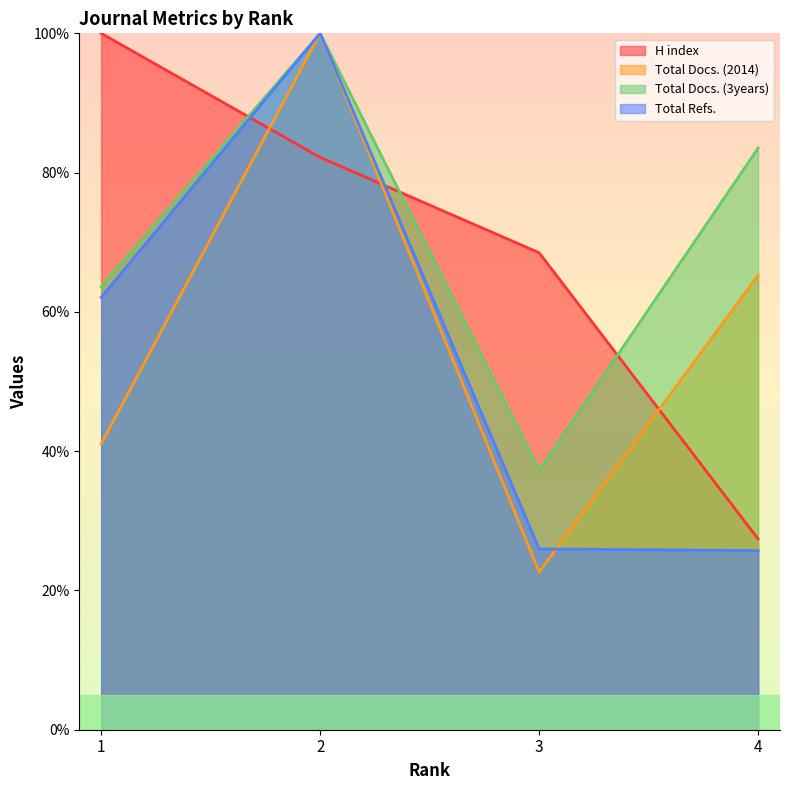

Reading right to left, extract all data points from this chart.

H index: 27.4	68.5	82.2	100.0
Total Docs. (2014): 65.3	22.6	100.0	41.1
Total Docs. (3years): 83.5	37.2	100.0	63.6
Total Refs.: 25.7	26.0	100.0	62.1